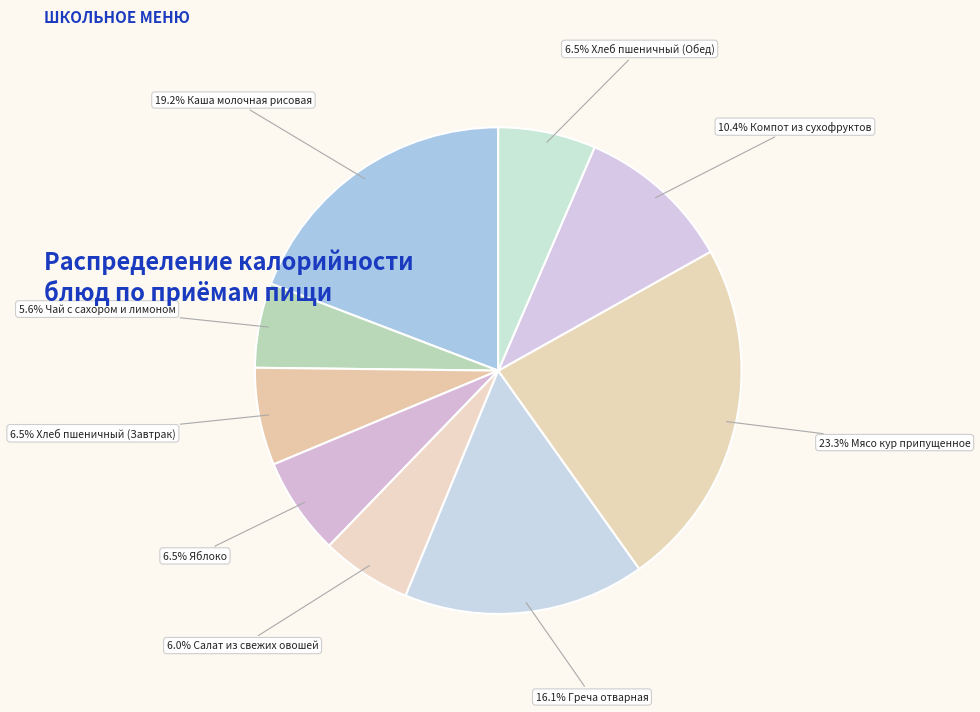

Which slice is the smallest?

Чай с сахором и лимоном